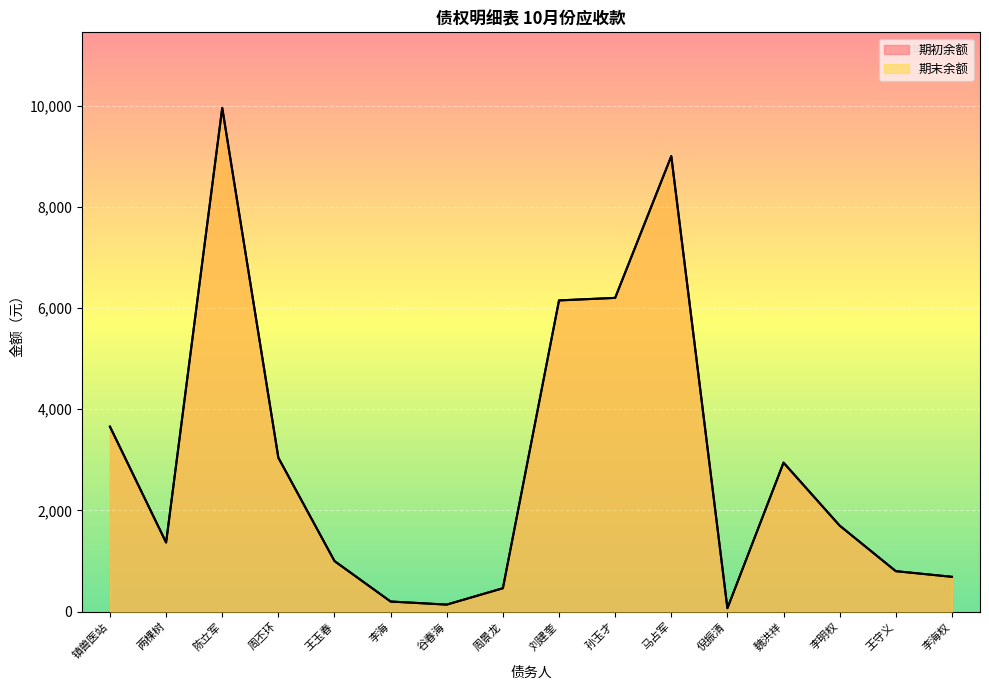

At which category is the sum across all series the highest?

陈立军